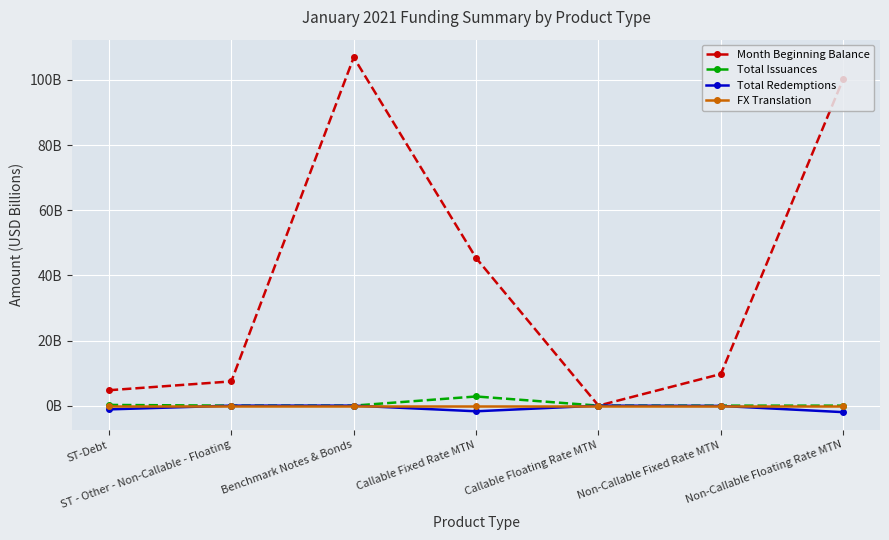

True or false: Total Redemptions and Month Beginning Balance cross at least once.

False